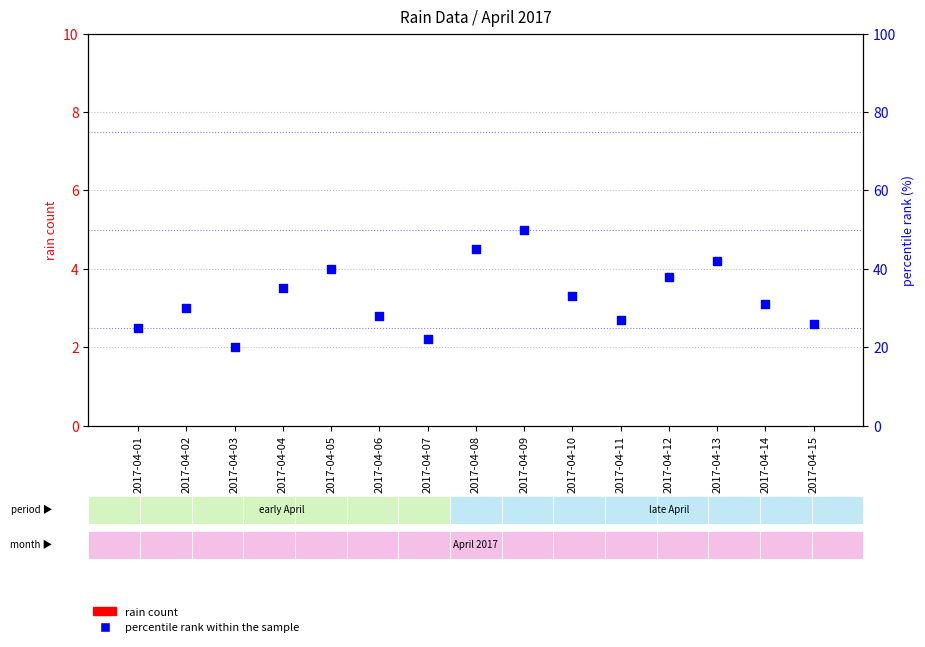

At how many categories does at least one series exceed 12?

15